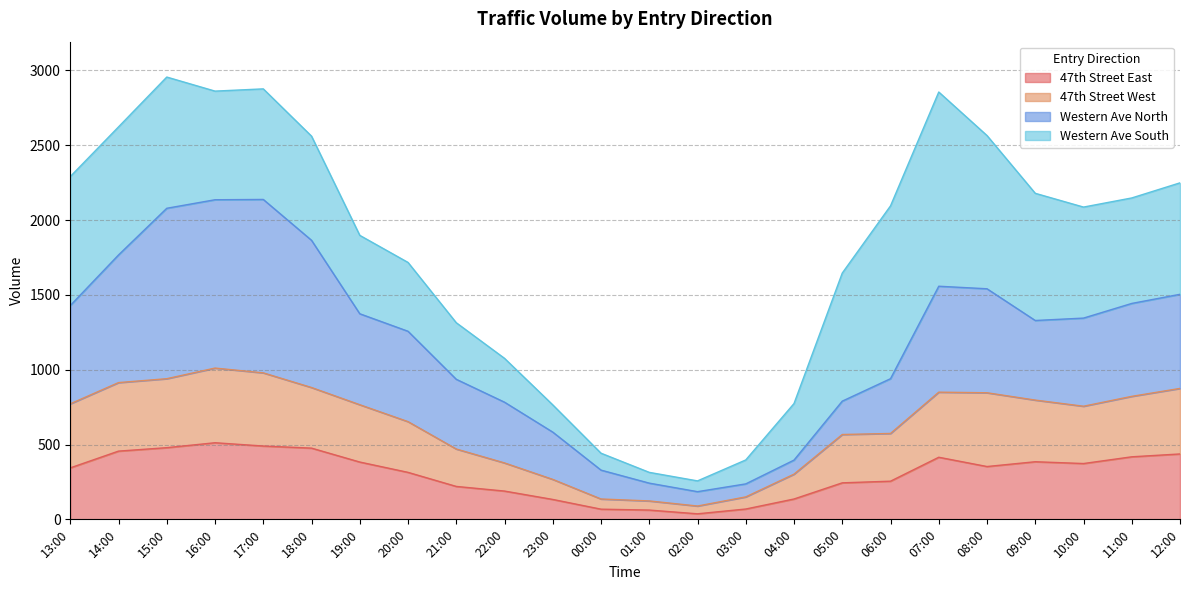

What is the value of the 47th Street East point at the 21st from the left?

385